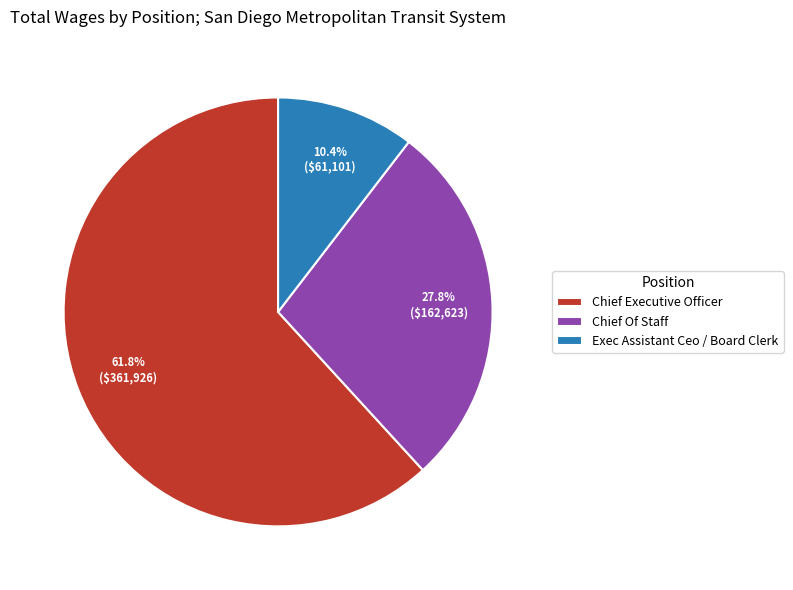

What portion of the pie excludes Chief Of Staff?

72.2%